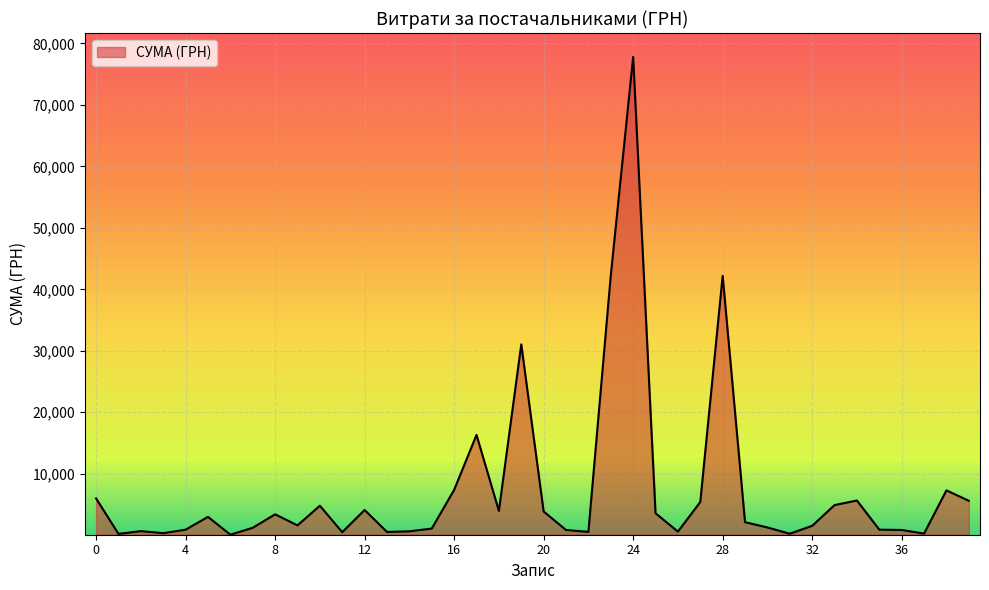

What is the difference between the maximum and minimum values?

77728.7